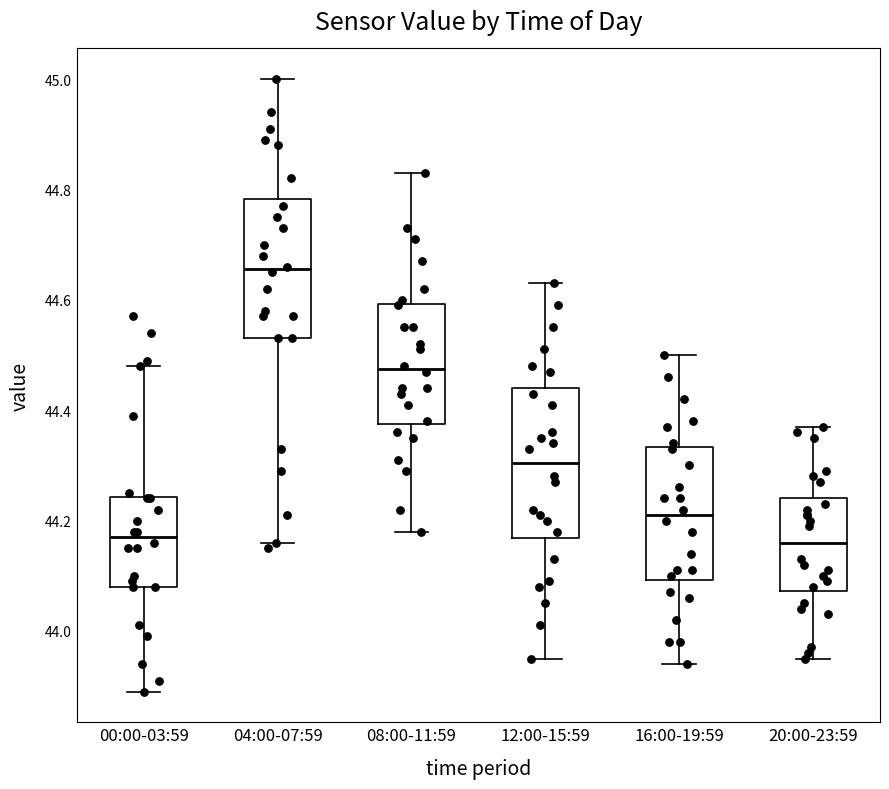

Where does the lower whisker of the box for 04:00-07:59 end on the y-axis? The values are not printed on the chart, so give them approximately, as read against the axis.

44.16